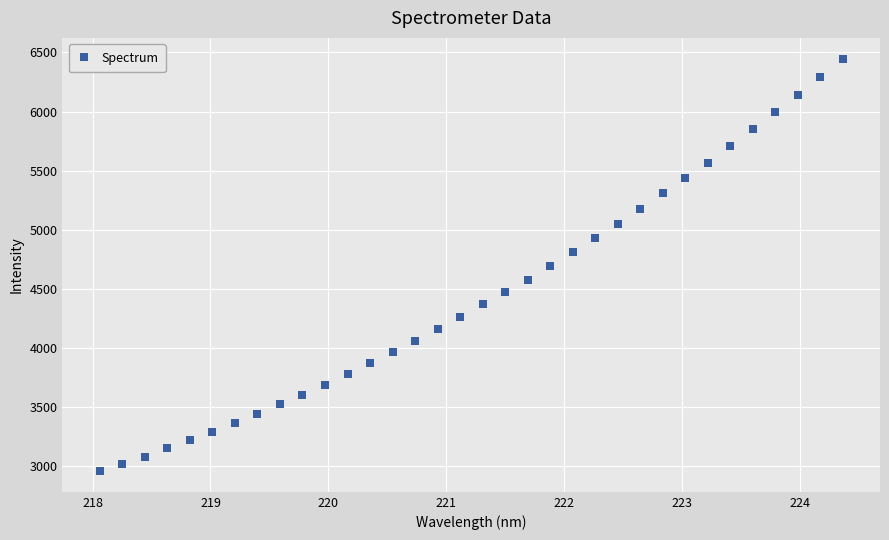

What is the range of Y values (max minus min)?

3494.2